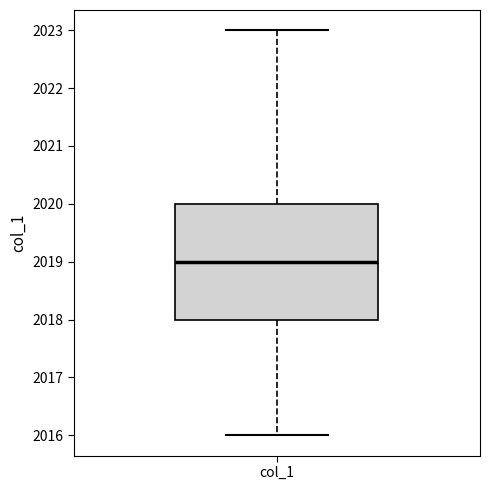

Transcribe this box plot: give where the median line is, the range the box spans, and where the two whiskers end, as read against the y-axis. The values are not printed on the chart, so give them approximately, as read against the axis.

median 2019, box 2018 to 2020, whiskers 2016 to 2023